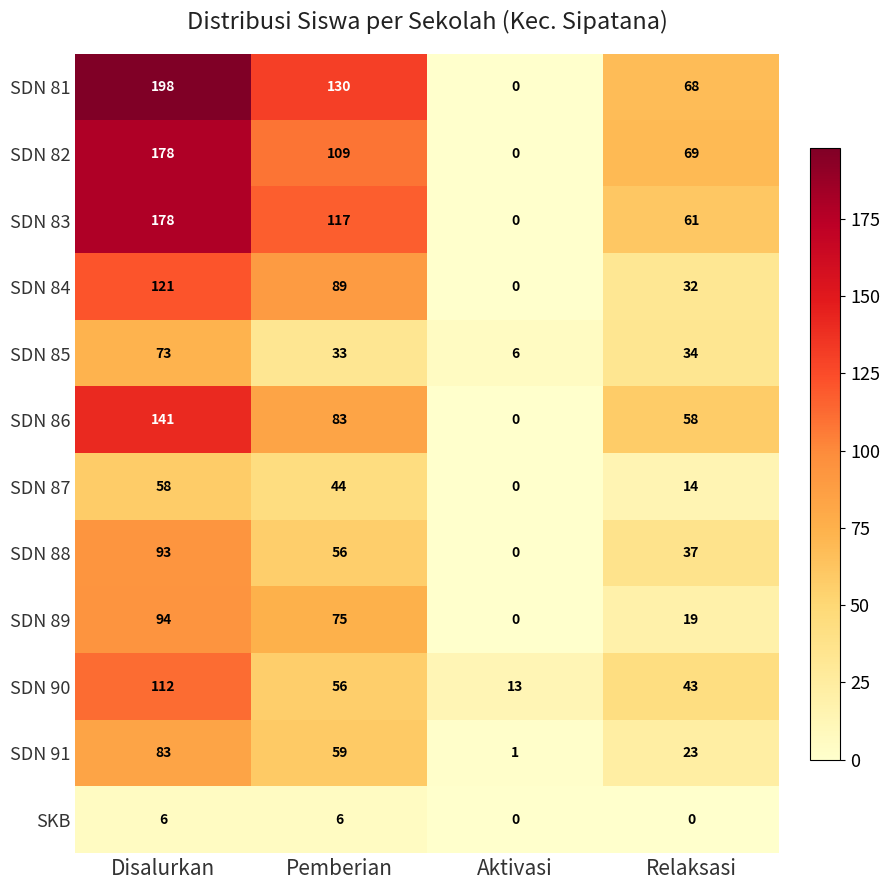

What is the approximate value of SDN 83 at Pemberian?

117